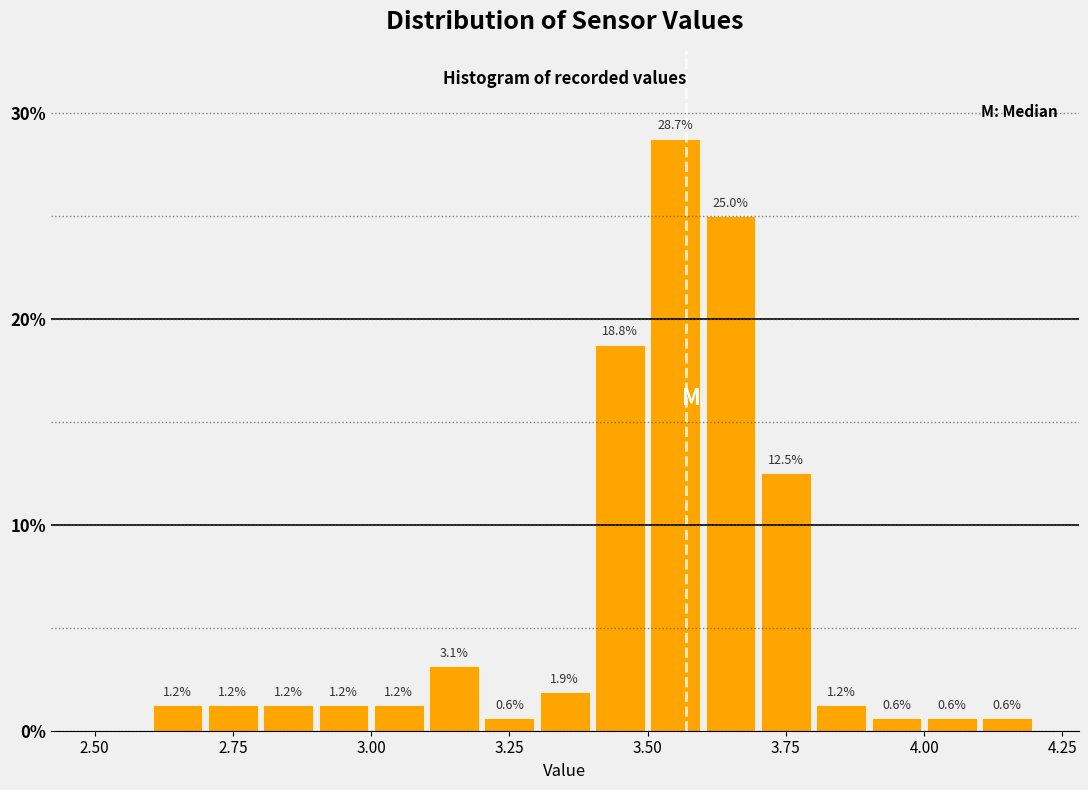

Around what value on the x-axis is the tallest bar? Give the approximate position of its centre, as read against the axis.

3.55